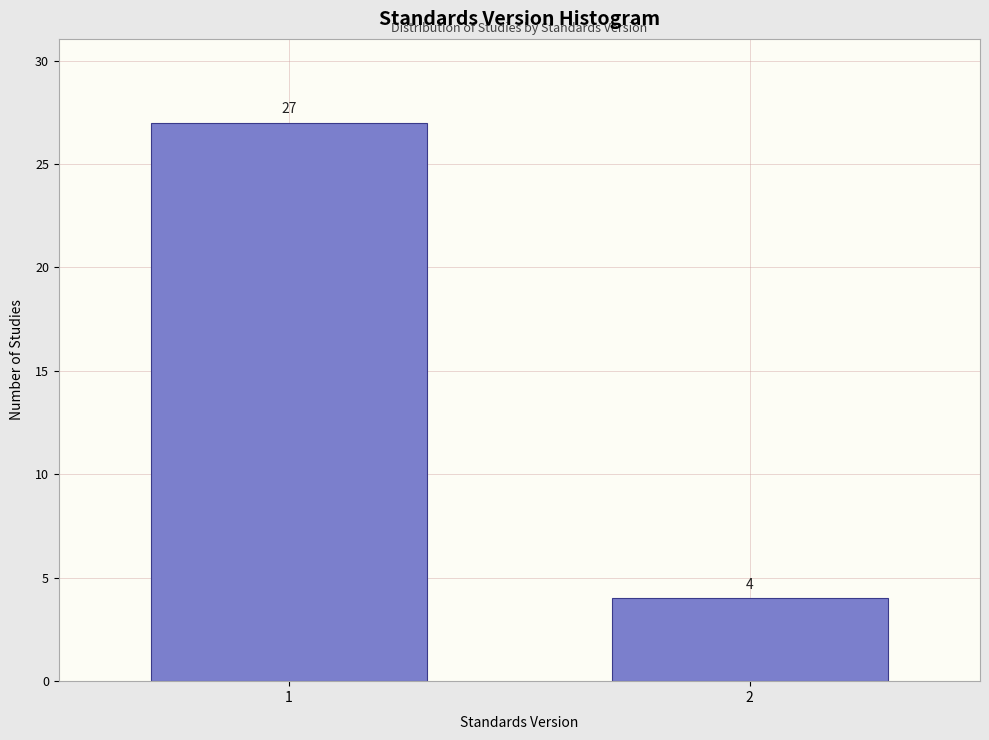

Reading left to right, transcribe all the data shown in this chart.

27	4